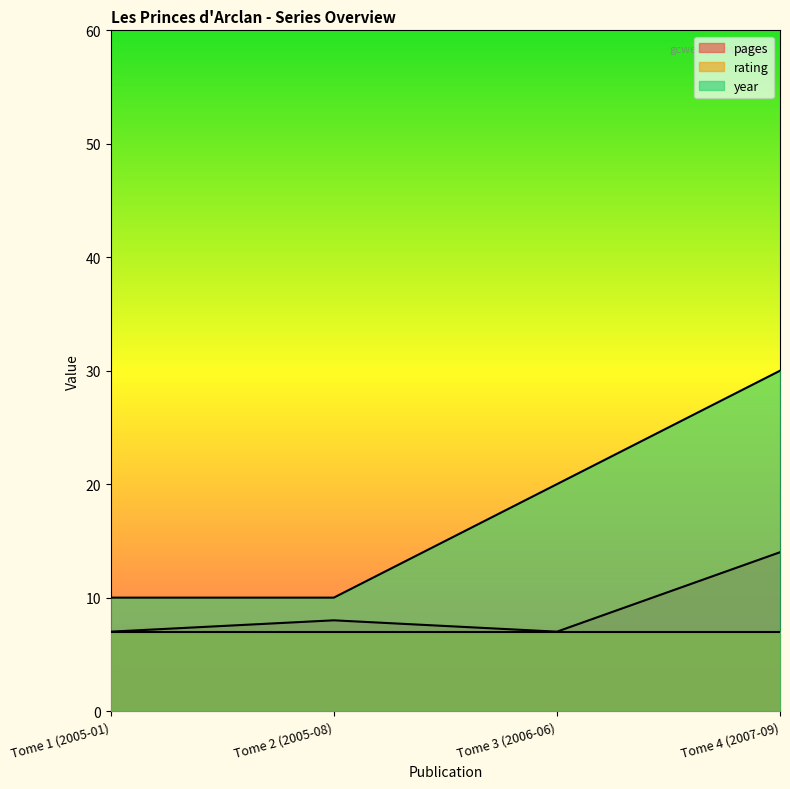

What is the label of the 2nd point from the right?

Tome 3 (2006-06)